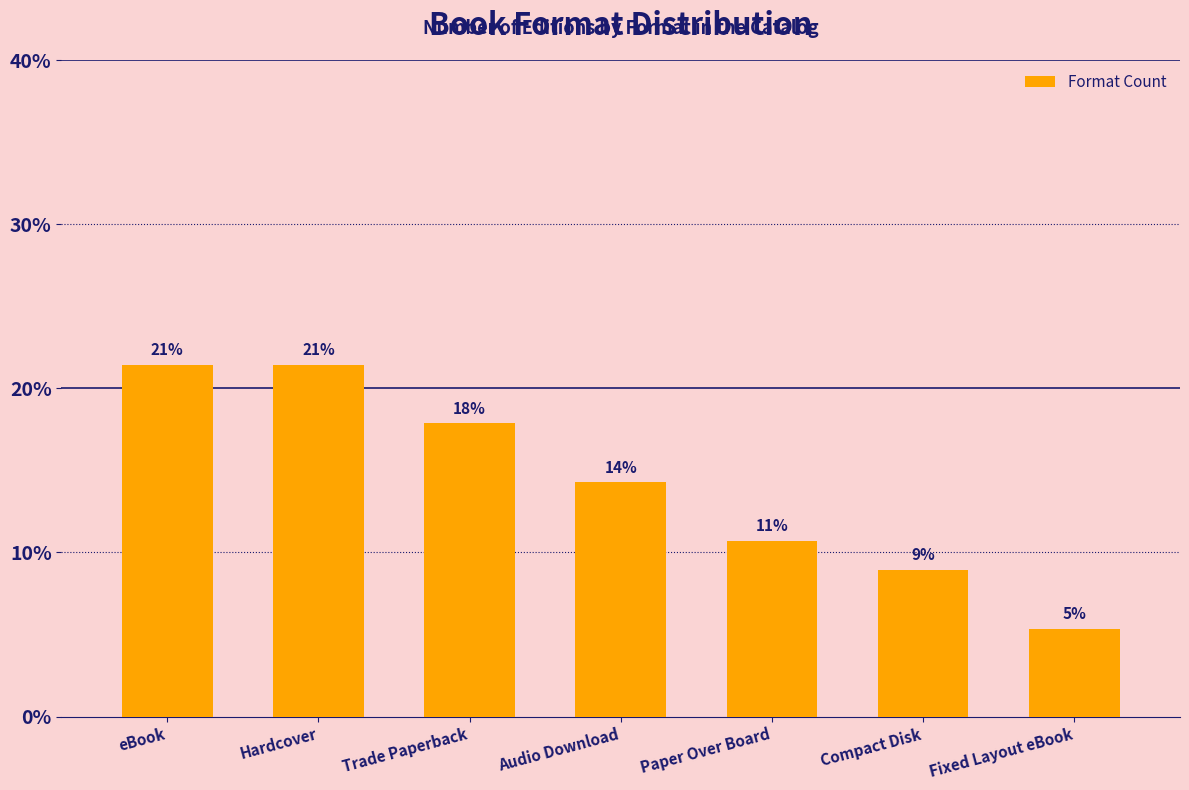

What is the sum of the values at Trade Paperback and Hardcover?

39.3